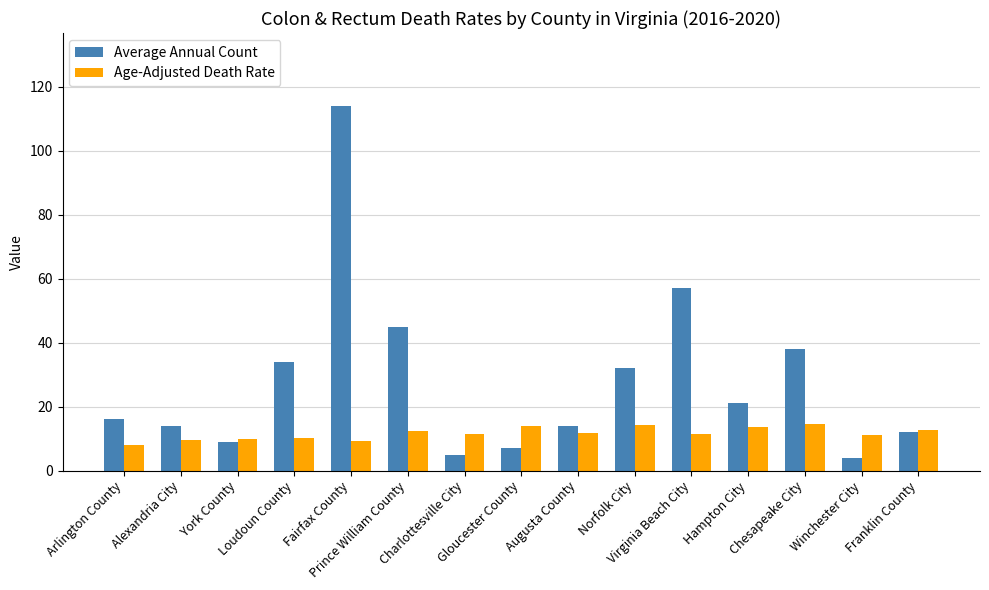

What is the sum of all Average Annual Count values?

422.0